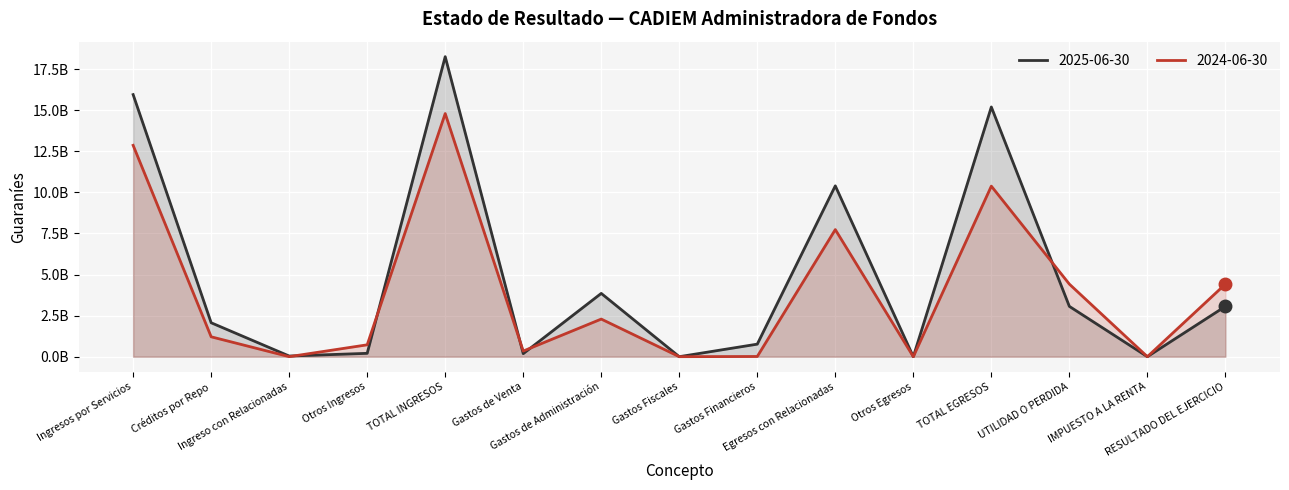

What is the difference between the 2024-06-30 values at TOTAL INGRESOS and Gastos de Venta?

14449852720